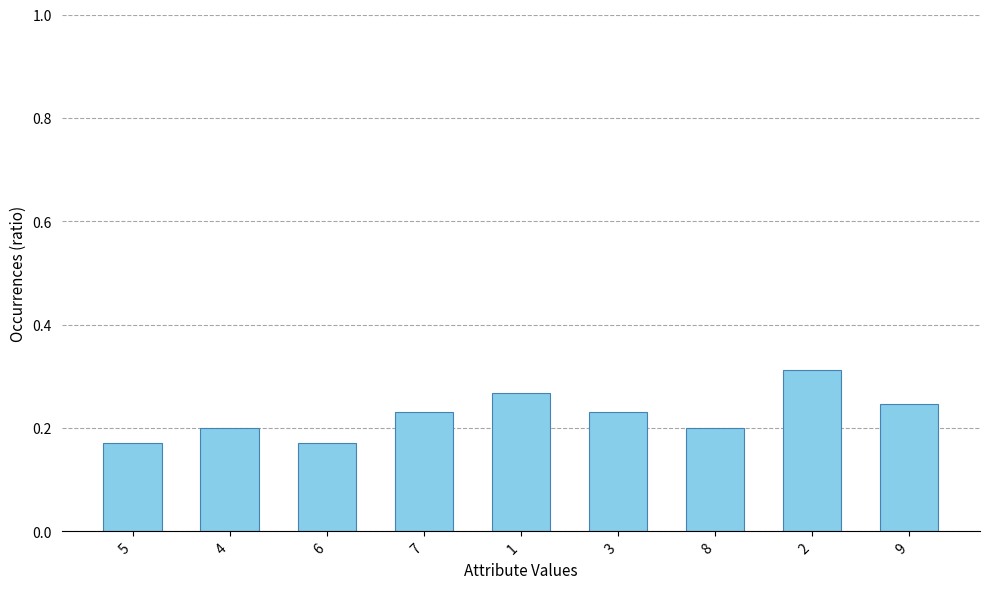

True or false: the data shows 0.2 at 5.

True